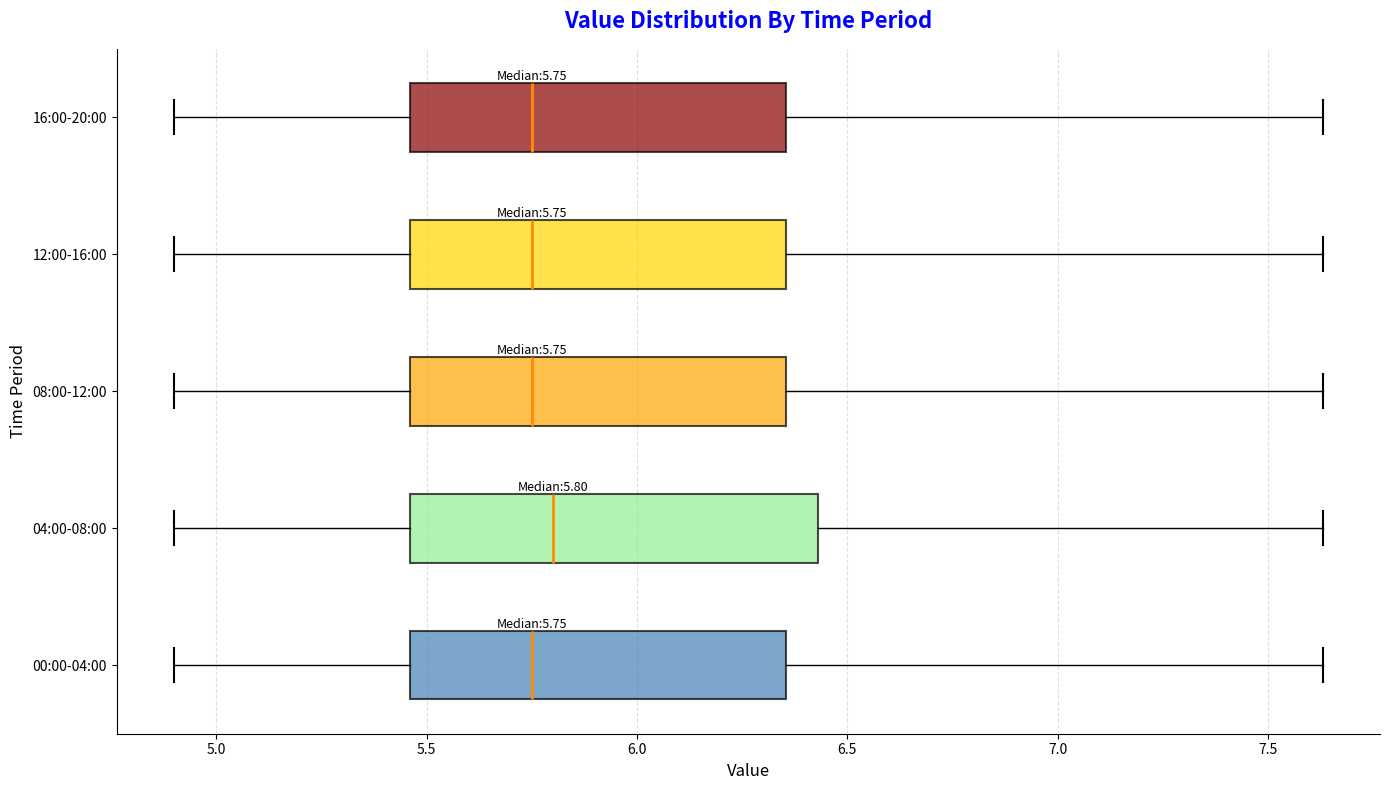

Which box is the widest, from its left edge to its right edge?

04:00-08:00